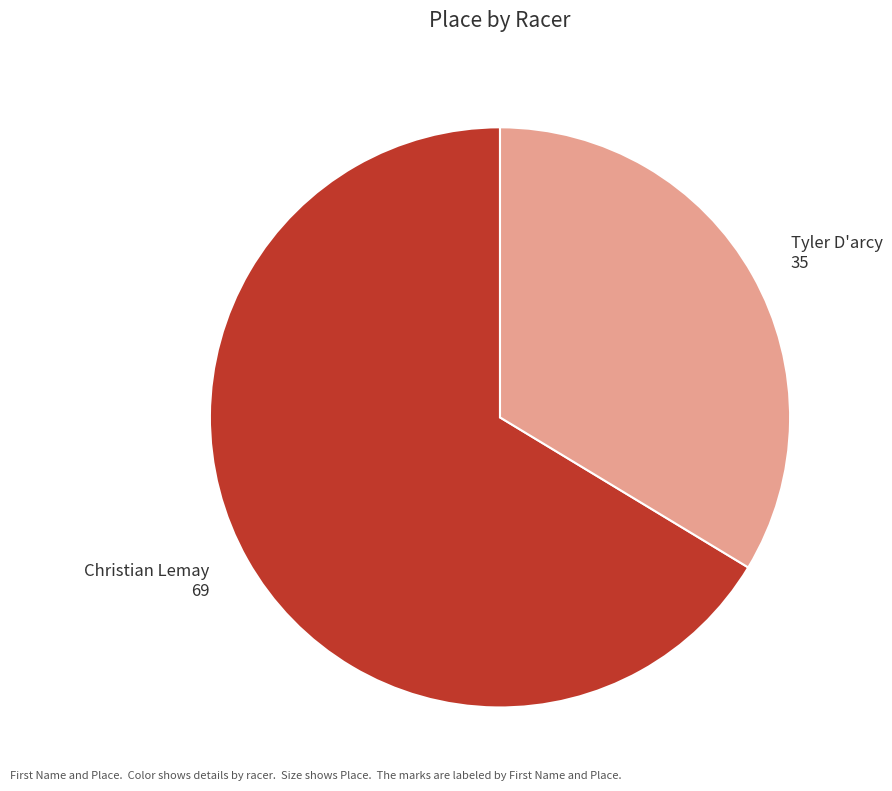

Do Christian Lemay and Tyler D'arcy together represent more than half of the pie?

Yes